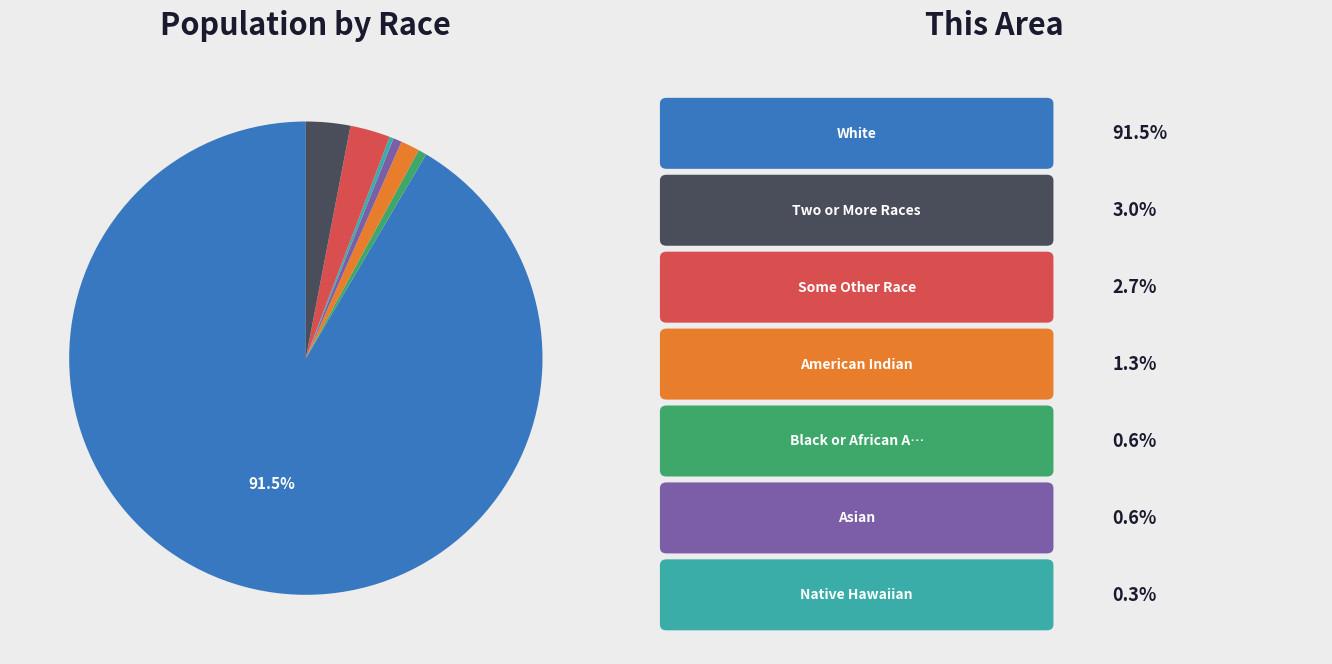

How many slices are in this pie chart?

7